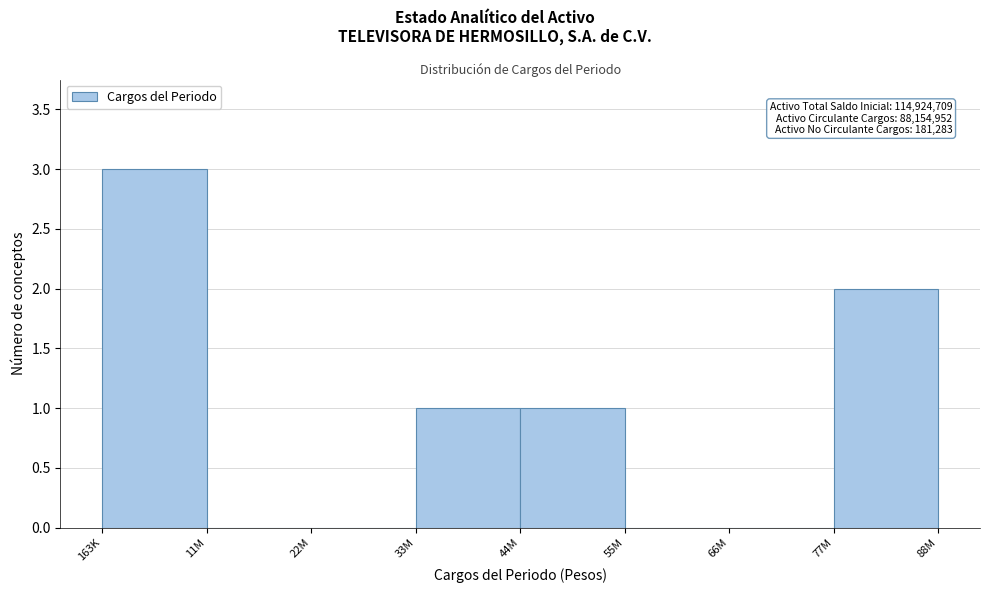

What is the sum of the values at 44M and 163K?

4